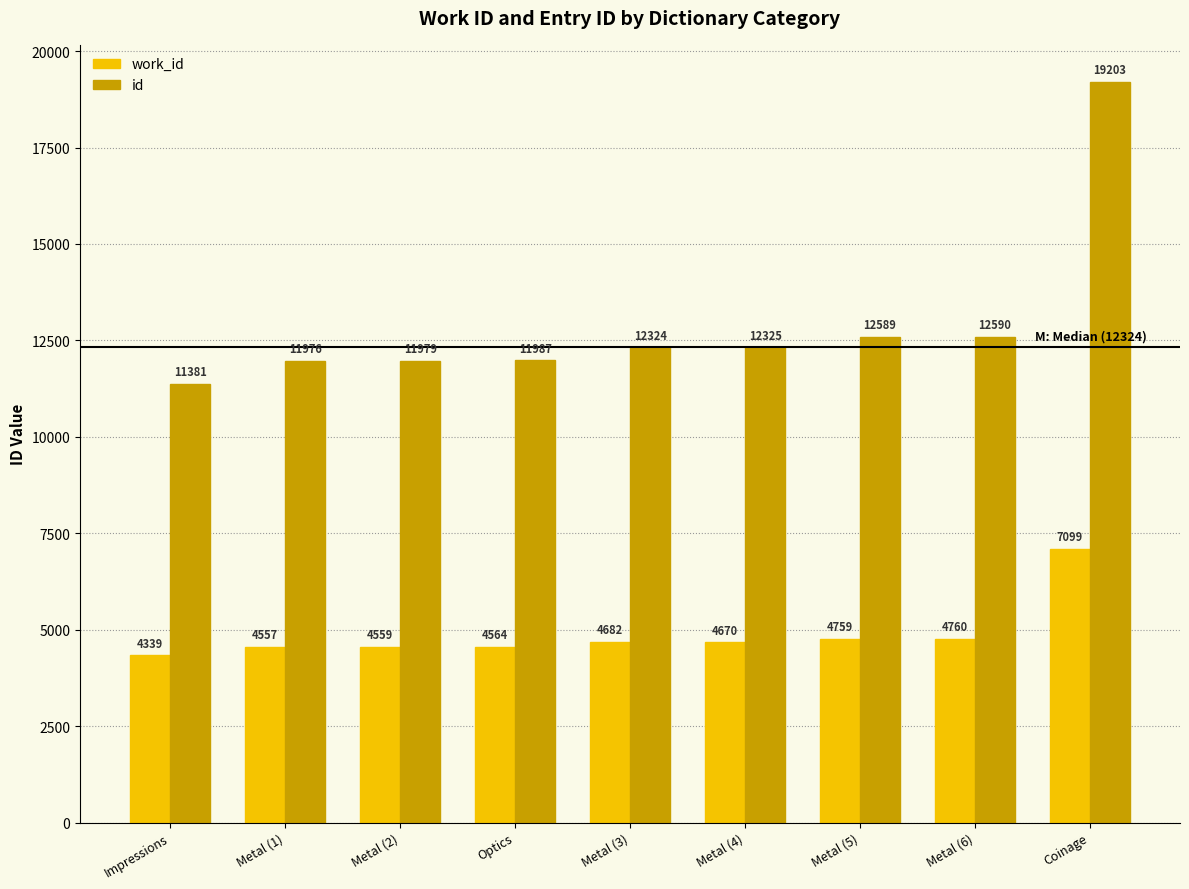

What is the difference between the highest and lowest values at Metal (2)?

7420